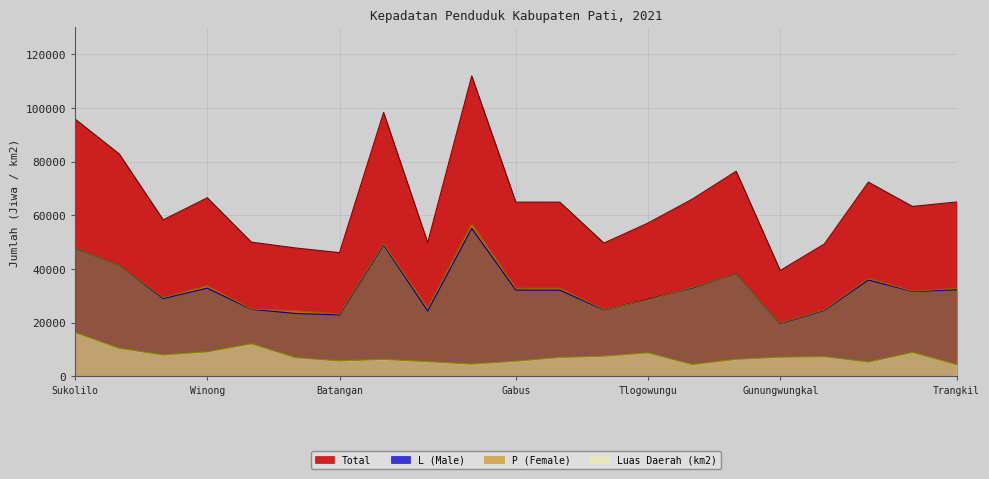

Where is the first local minimum for L (Male)?

Tambakromo